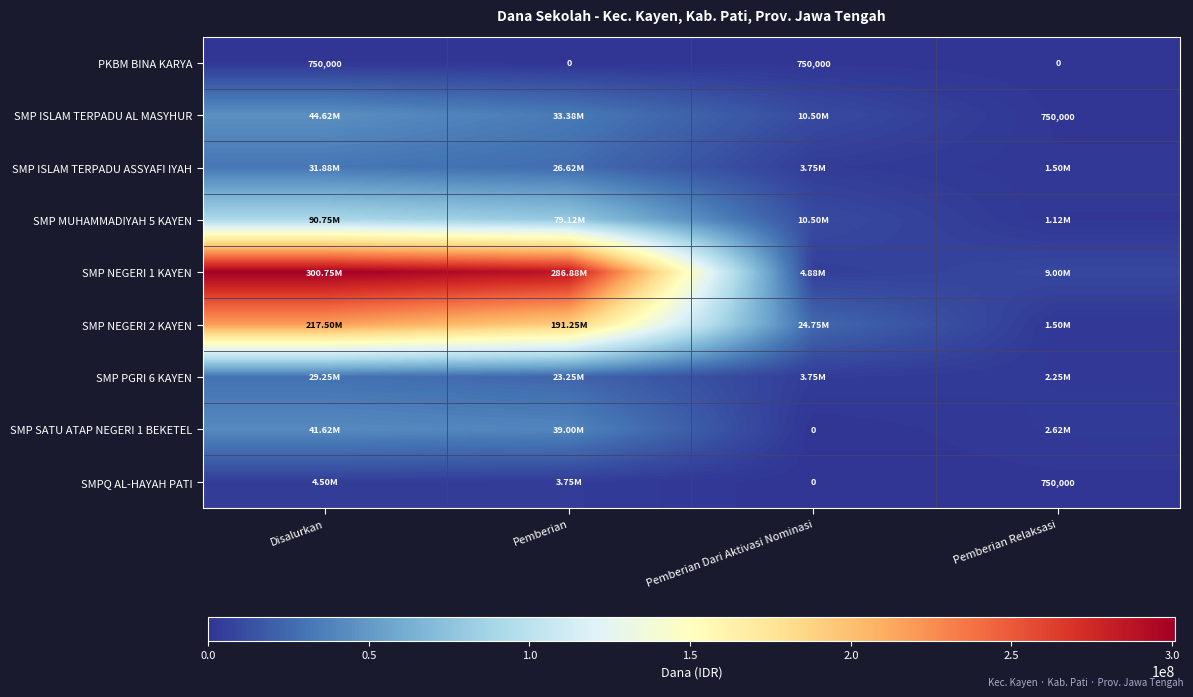

At which category is the sum across all series the highest?

Disalurkan